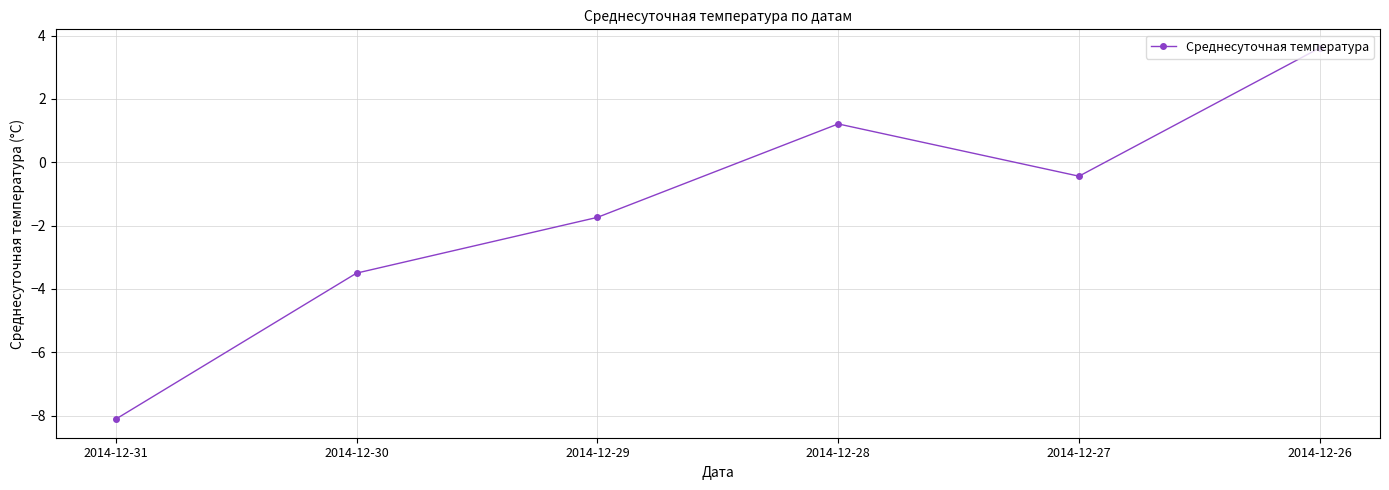

Which category has the highest value across all series?

2014-12-26